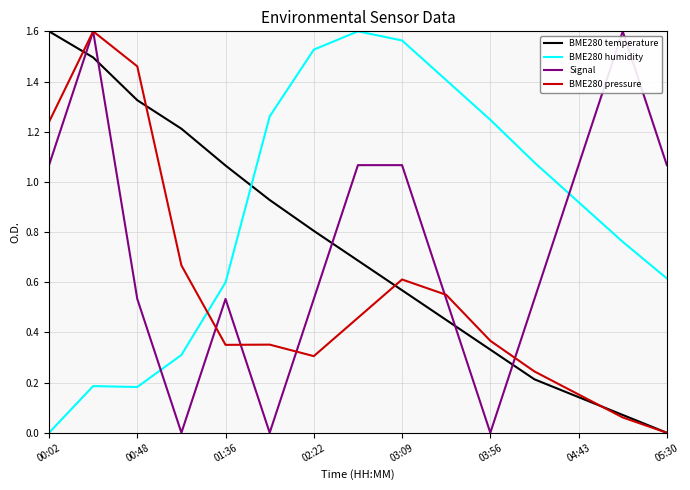

What are all the series names shown in the legend?

BME280 temperature, BME280 humidity, Signal, BME280 pressure